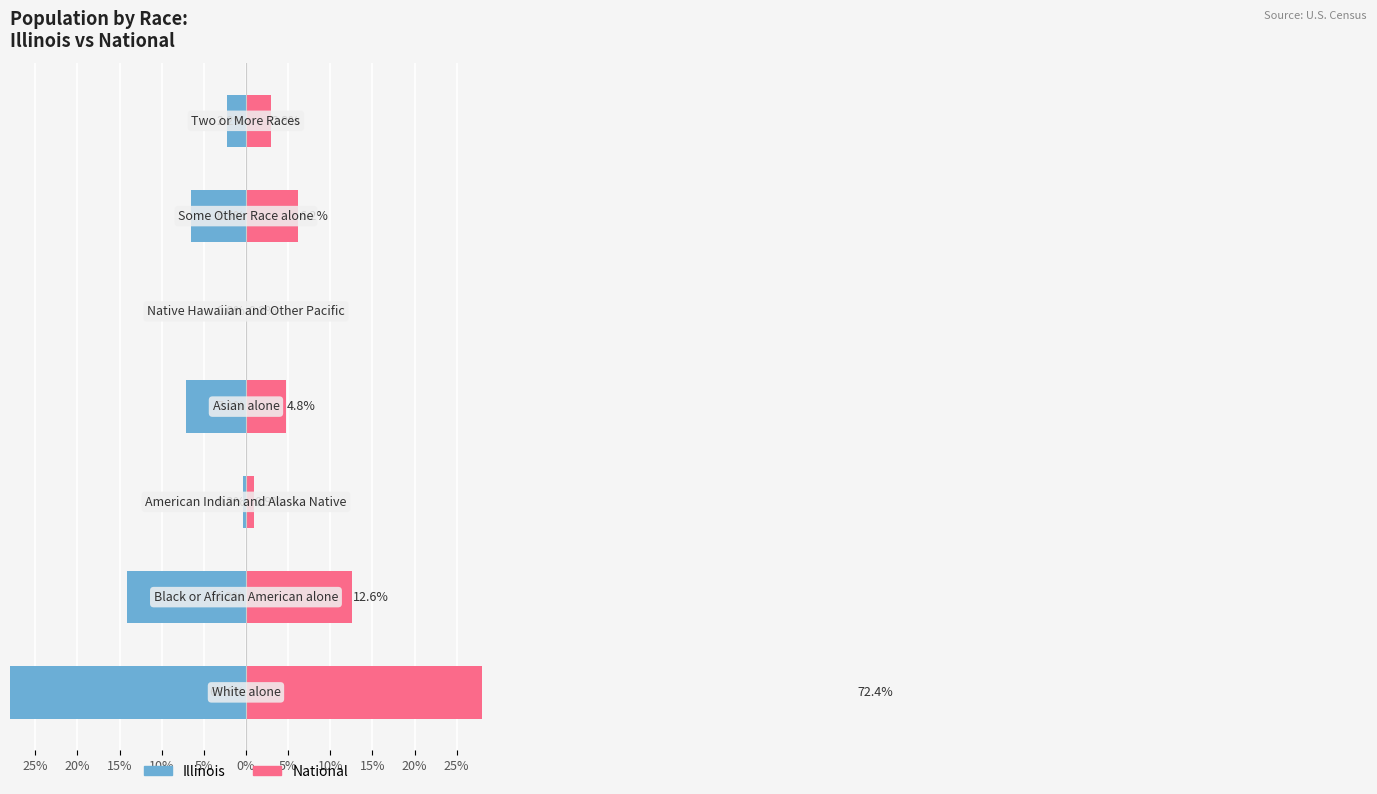

How many groups of bars are there?

7